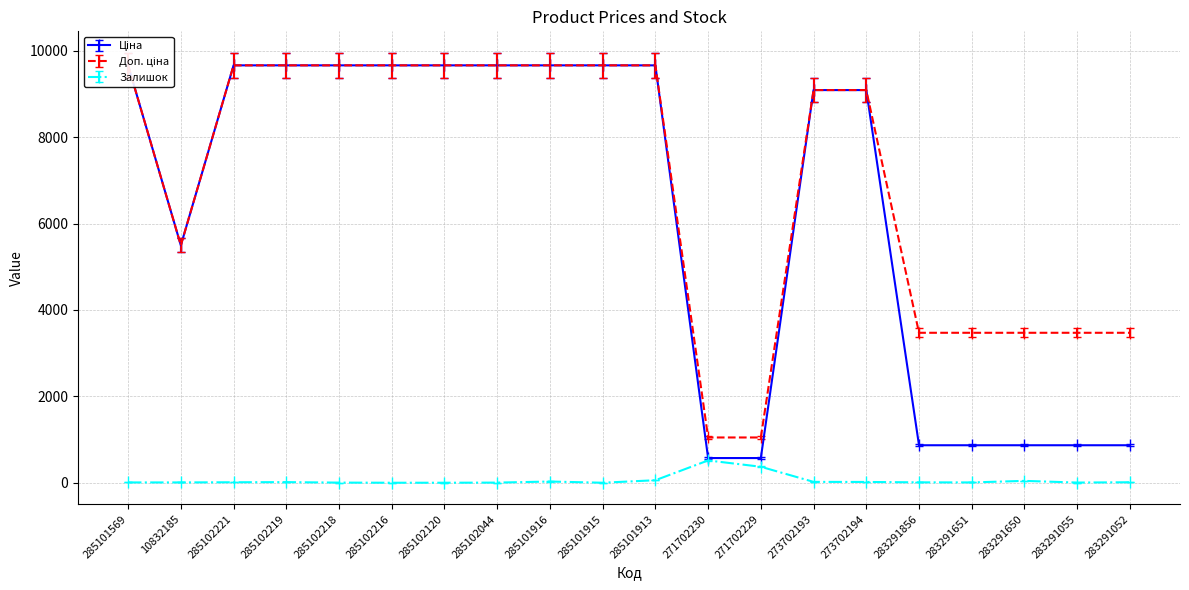

Does the chart have visible grid lines?

Yes